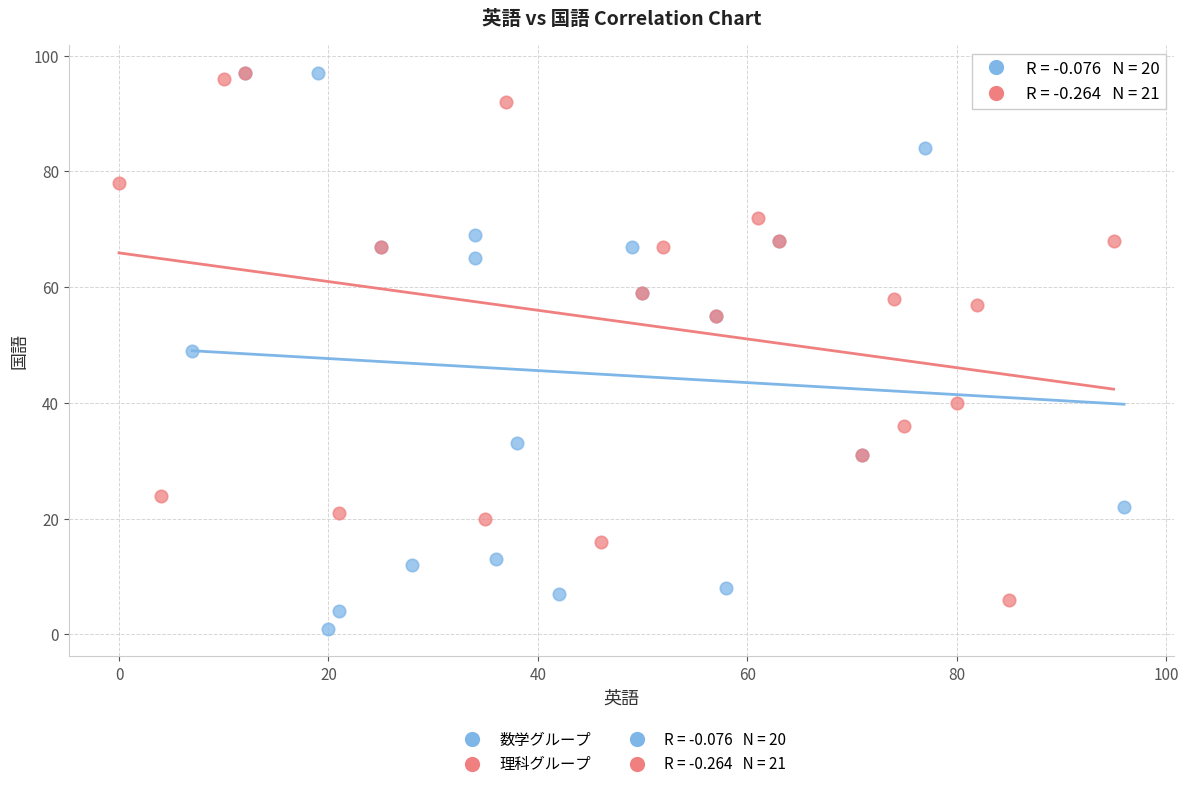

Which series has the largest Y range (max minus min)?

数学グループ